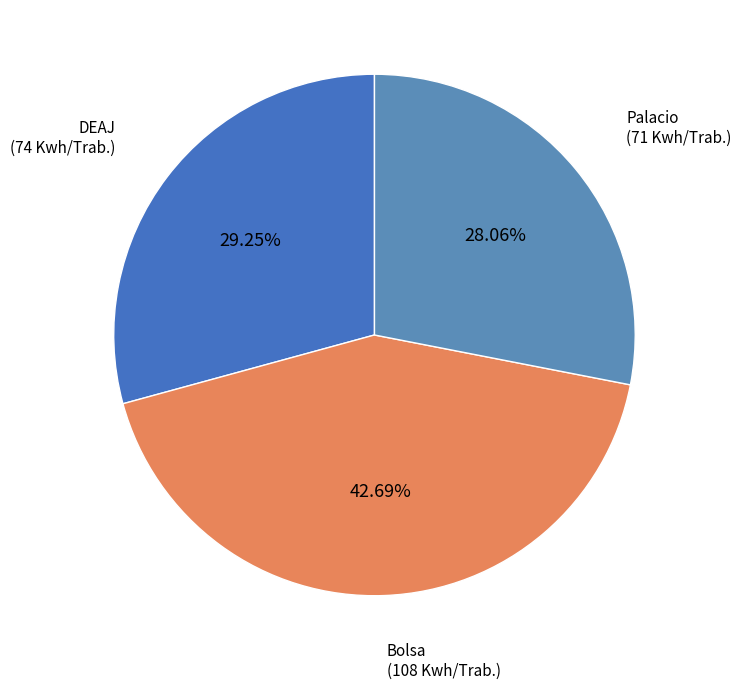

How many slices are in this pie chart?

3